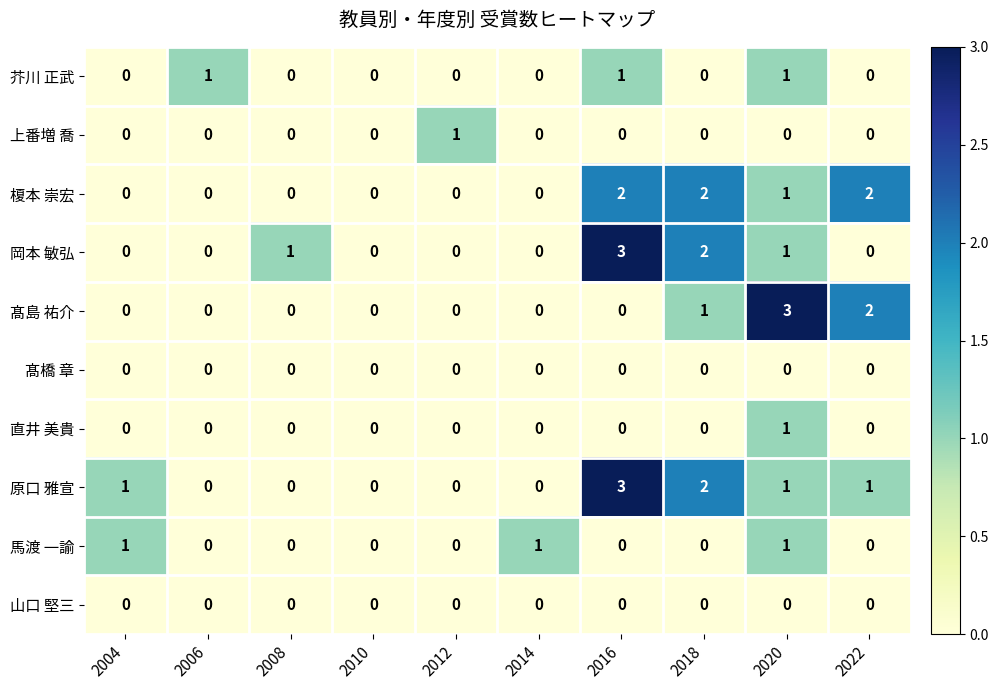

The value of 原口 雅宣 at 2004 is 1. True or false?

True